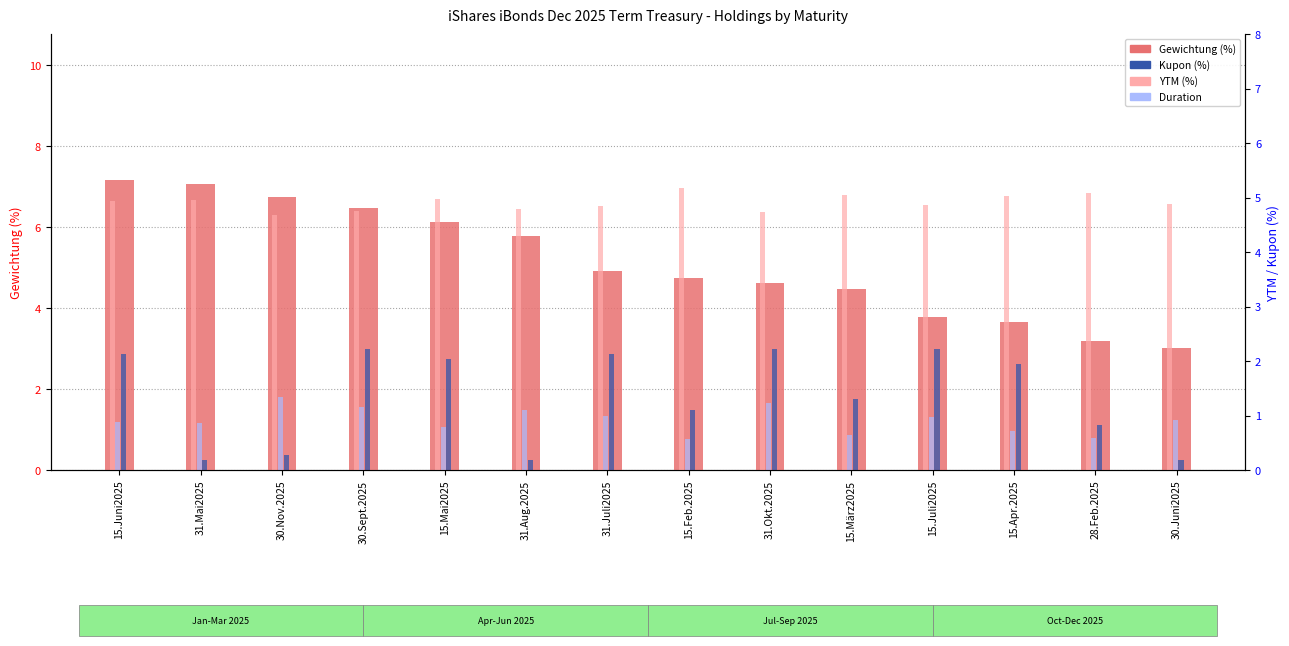

At which label does YTM (%) reach its minimum?

30.Nov.2025